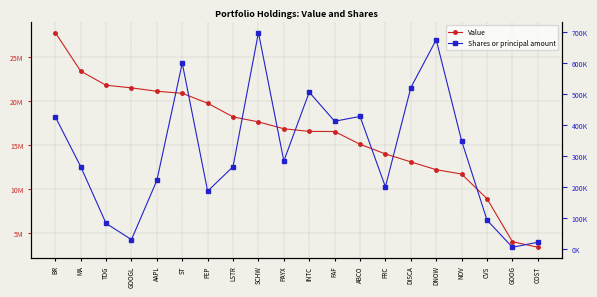

Which series changed the most between PEP and LSTR?

Value